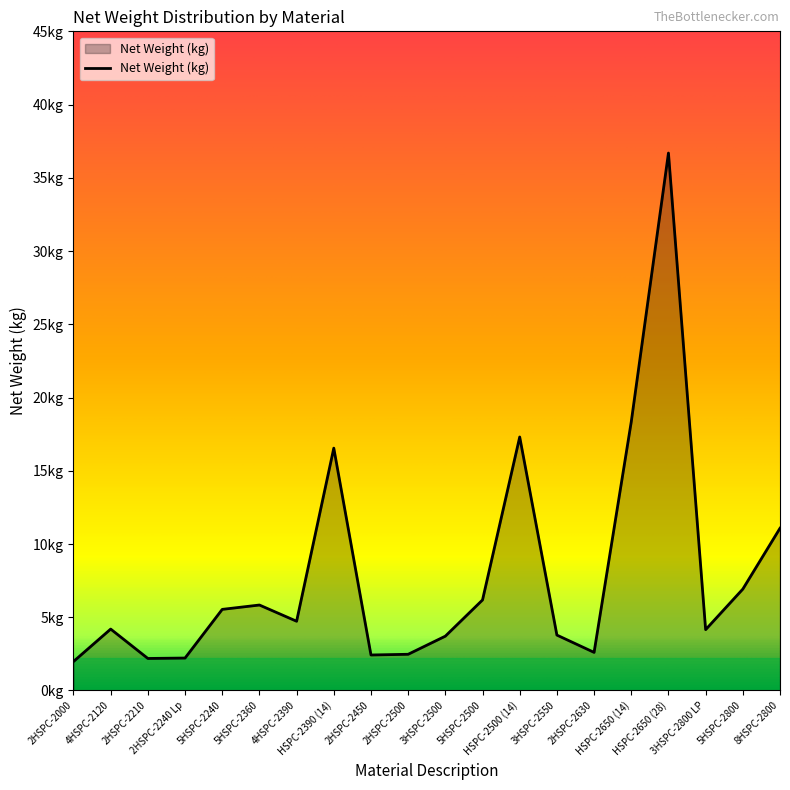

What is the approximate value at 3HSPC-2550?

3.8